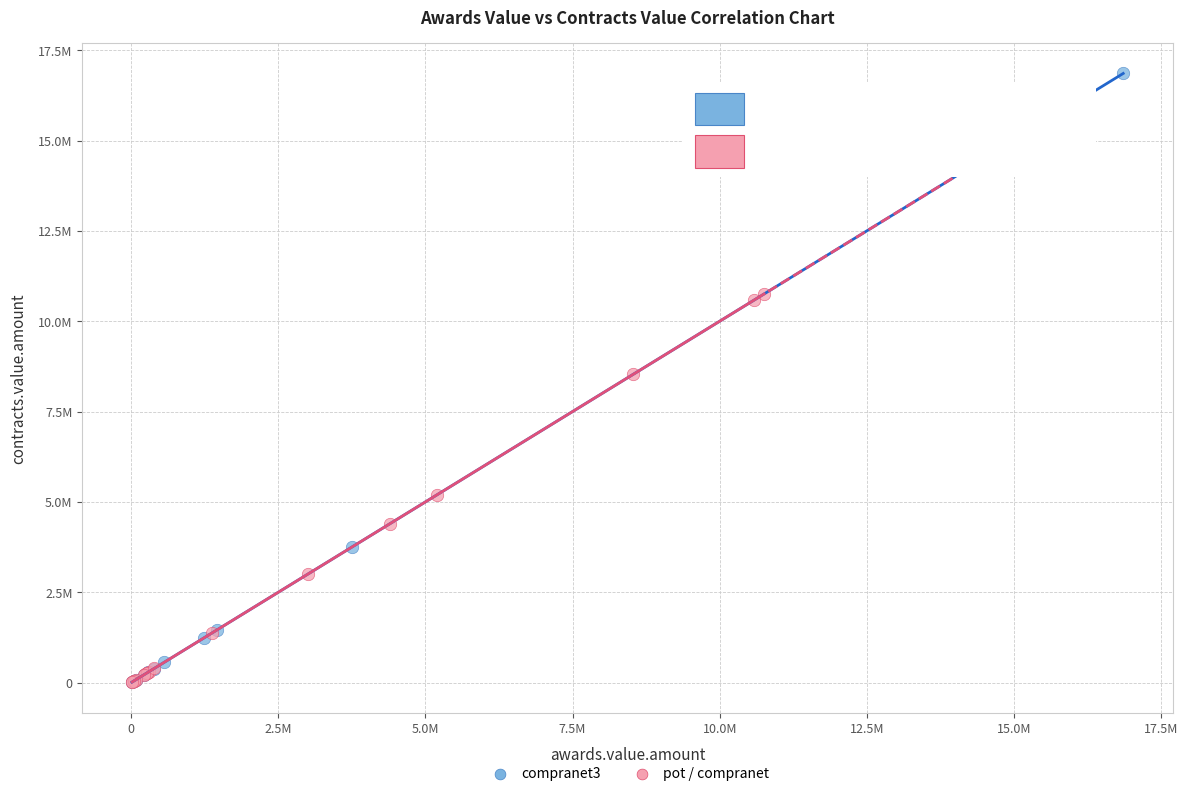

What are all the series names shown in the legend?

compranet3, pot / compranet